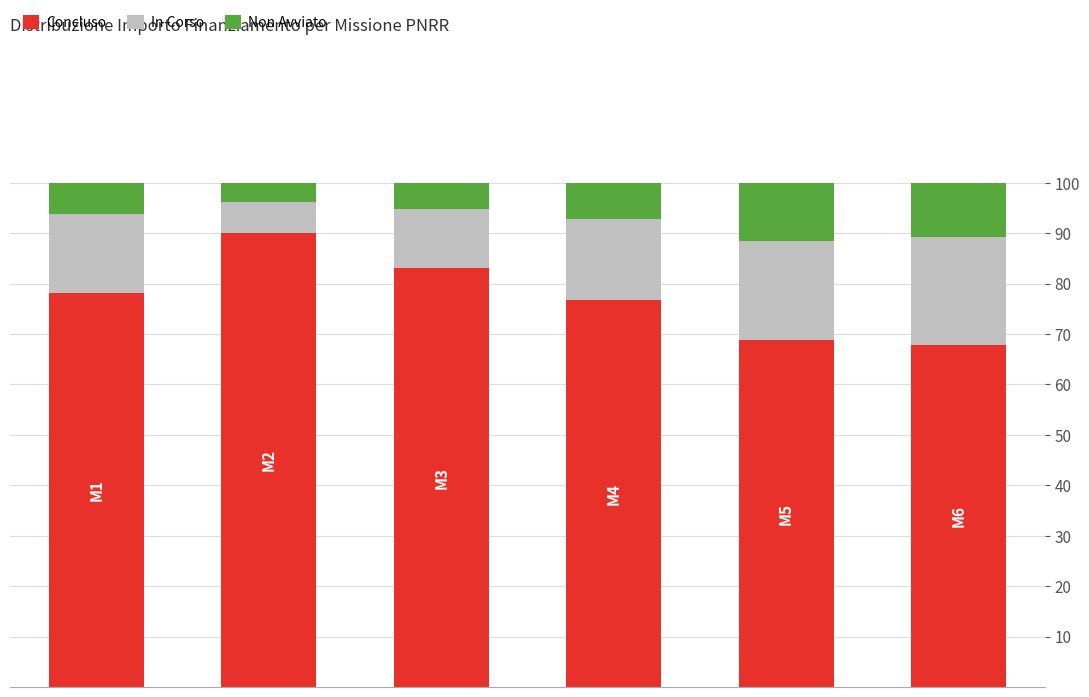

What is the difference between the maximum and second lowest values in the Concluso series?

21.2